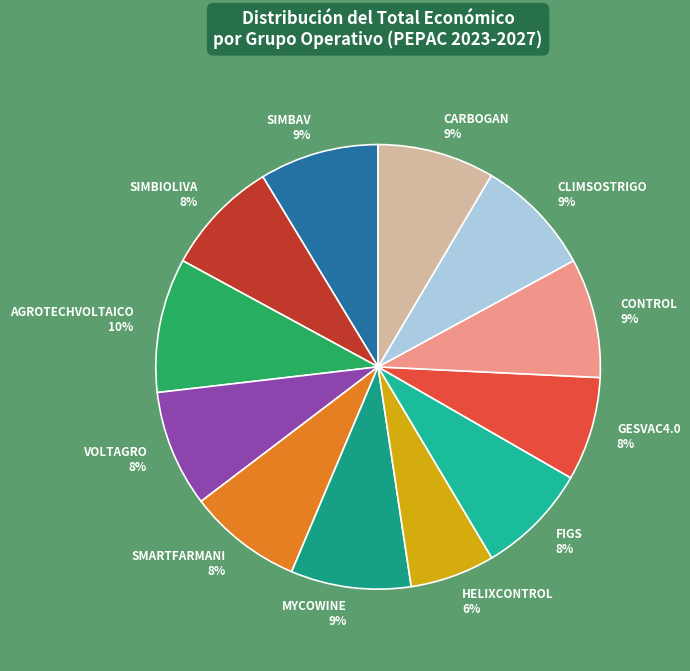

Which category has the biggest portion of the pie?

AGROTECHVOLTAICO